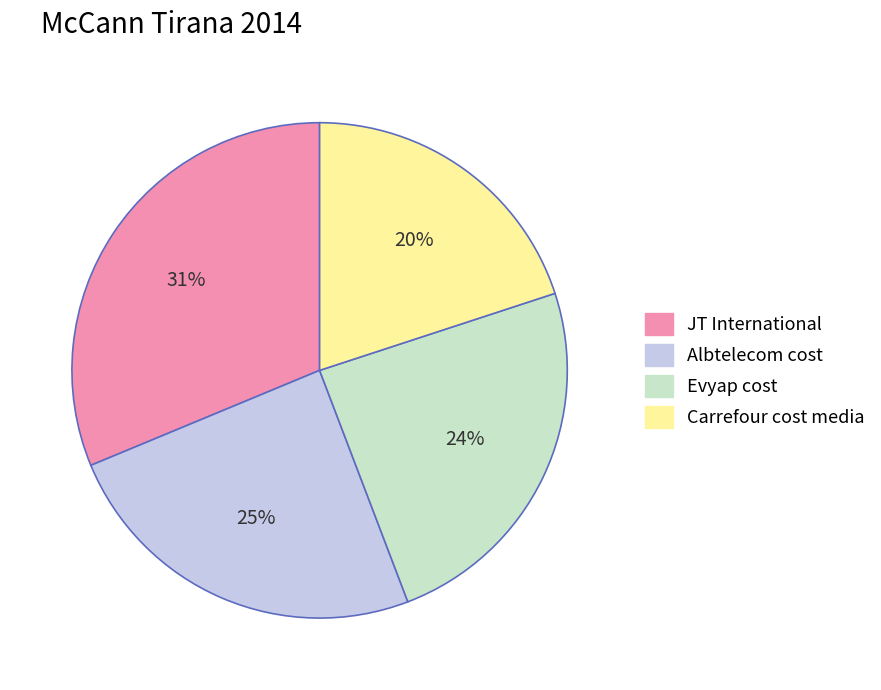

To the nearest percent, what is the difference between the largest and smallest slice percentages?

11%